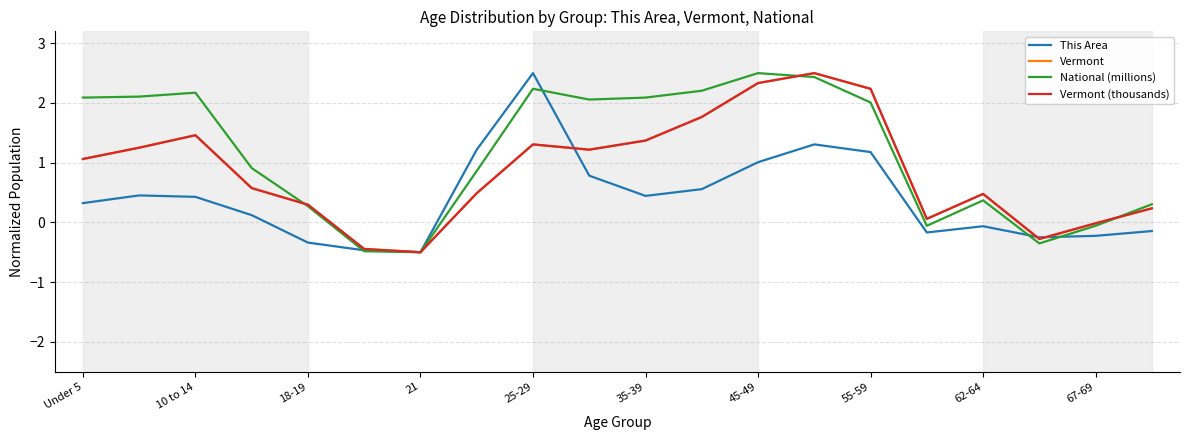

What is the minimum value shown in the chart?

-0.5